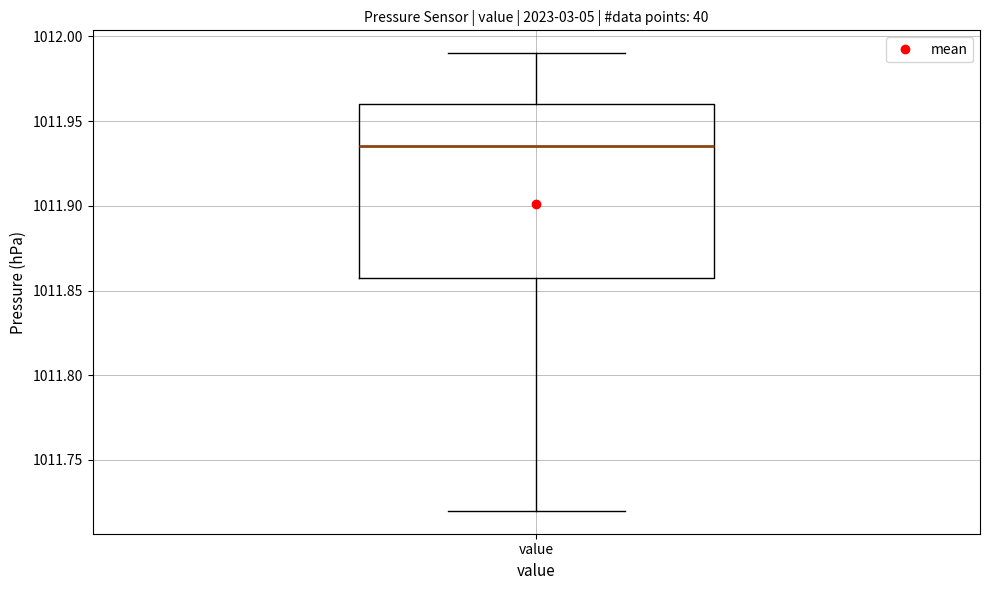

Where does the upper whisker of the box for value end on the y-axis? The values are not printed on the chart, so give them approximately, as read against the axis.

1011.990